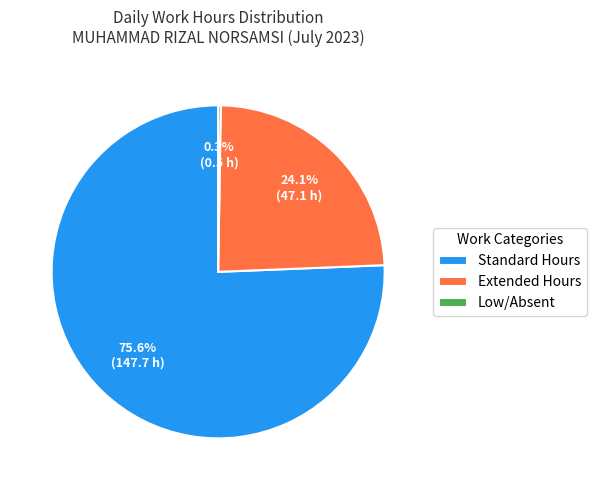

Which slice is the largest?

Standard Hours